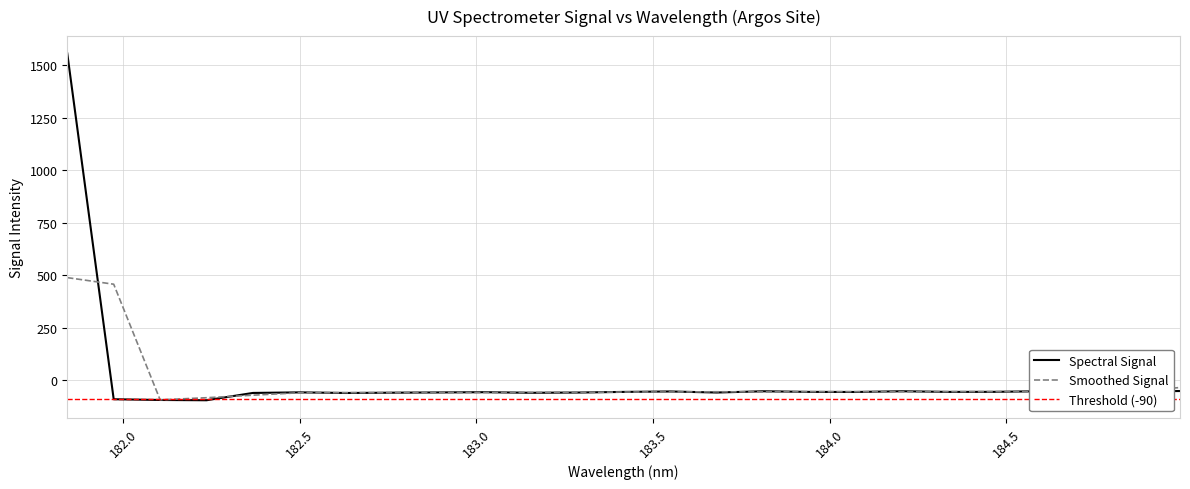

What is the greatest value displayed?

1556.5